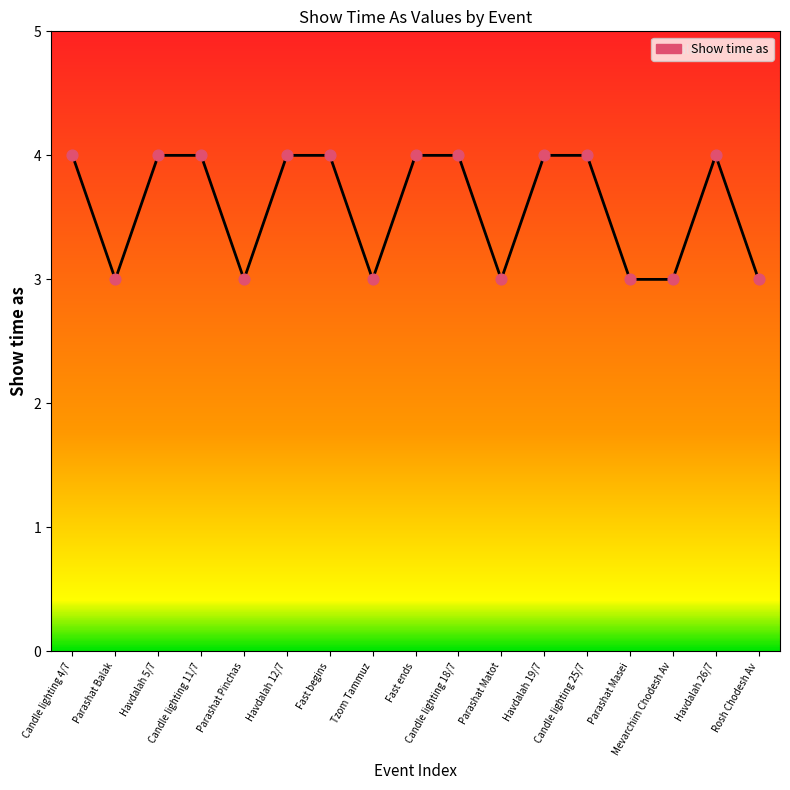

Approximately how many times larger is the value at Parashat Matot compared to Tzom Tammuz?

1.0